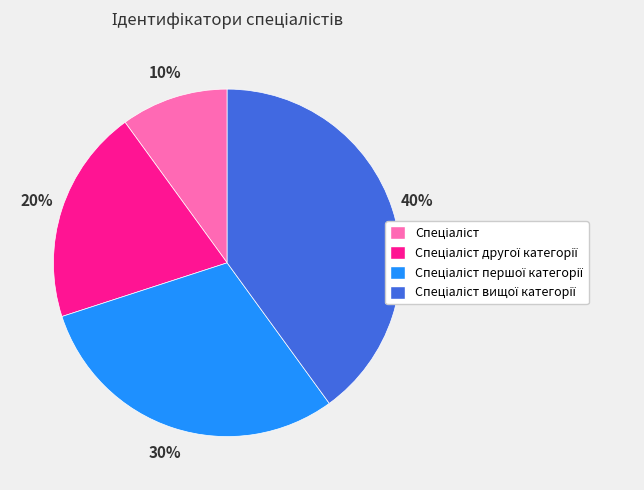

Is there a majority slice in this chart?

No